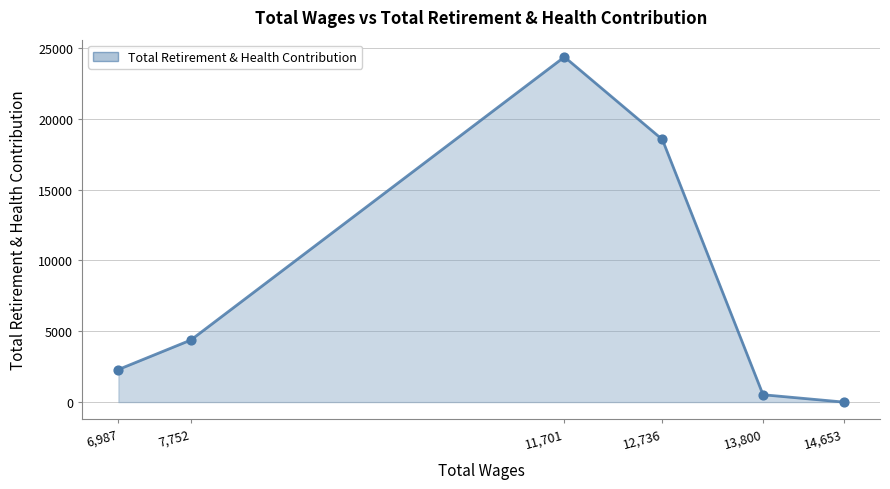

Which has a higher value, 6,987 or 14,653?

6,987